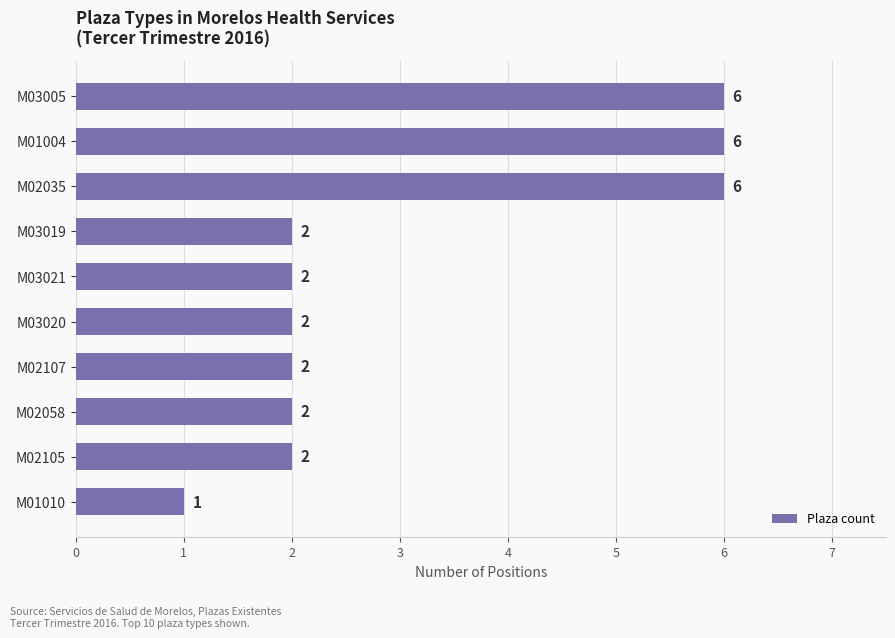

Reading bottom to top, transcribe all the data shown in this chart.

1	2	2	2	2	2	2	6	6	6